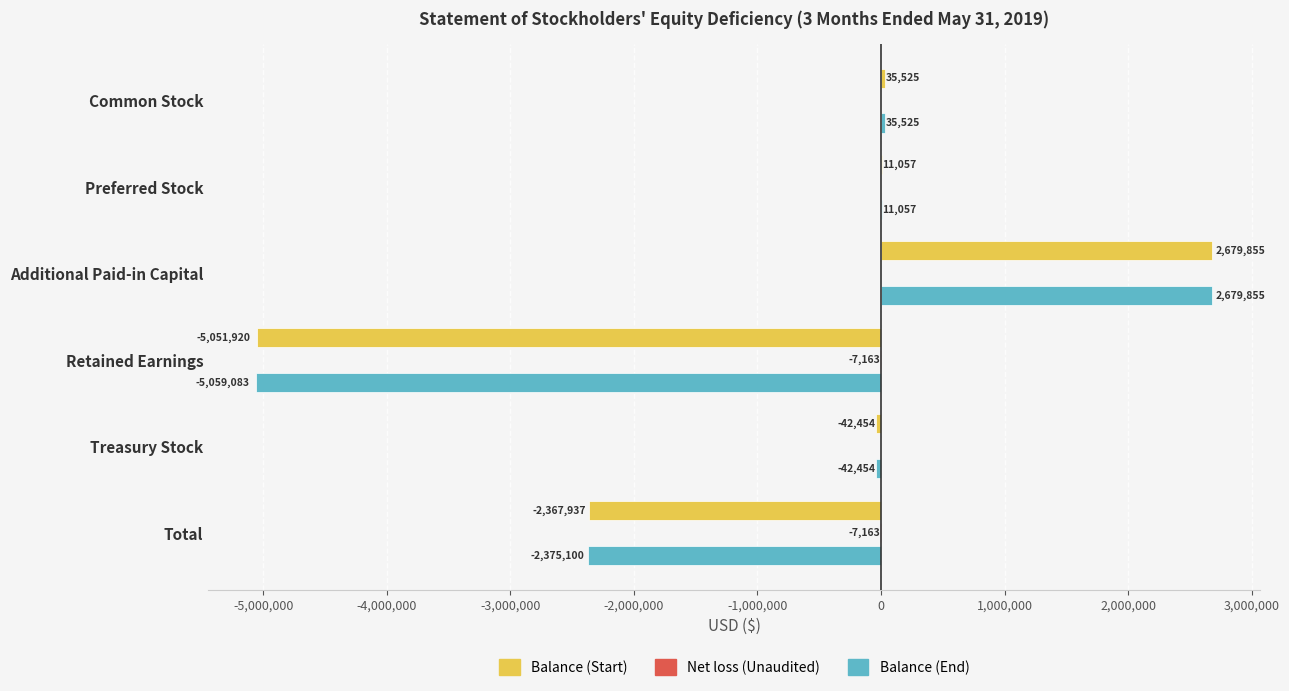

Which series changed the most between Preferred Stock and Retained Earnings?

Balance (End)